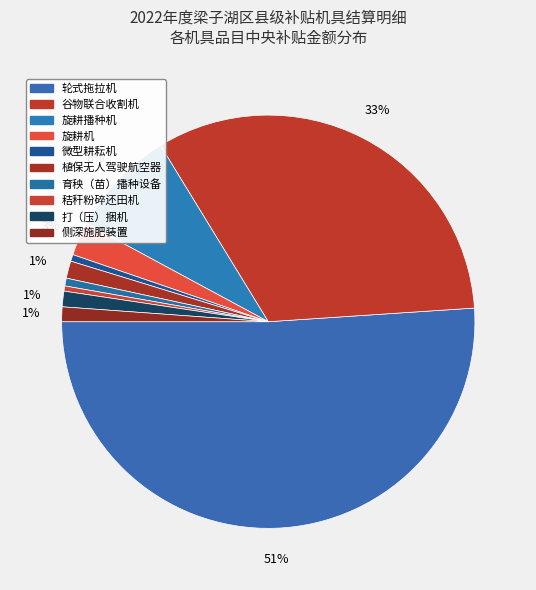

What percentage is the 侧深施肥装置 slice, to the nearest percent?

1%